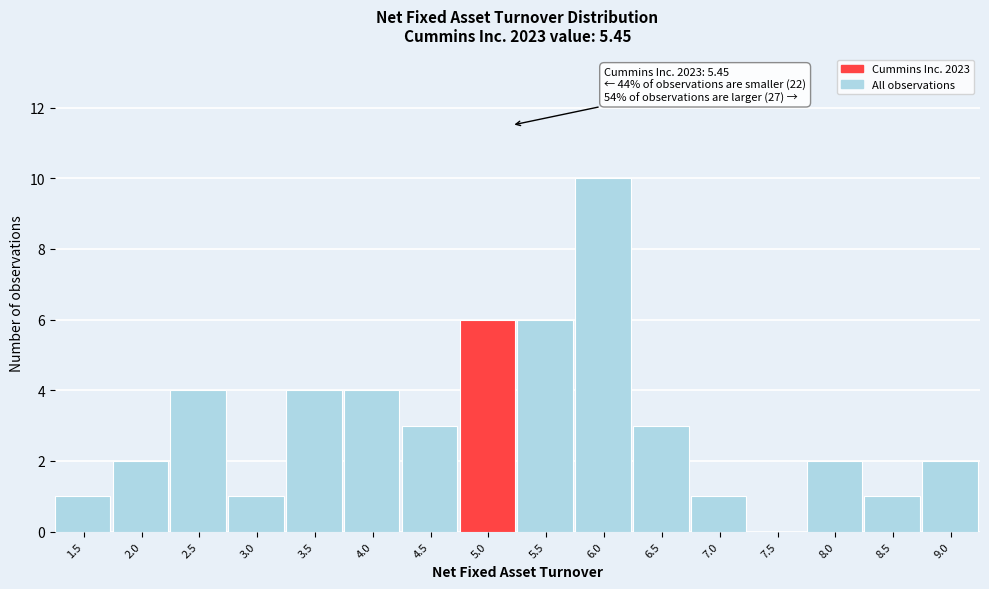

Reading left to right, list all the values displayed in this chart.

1.5=1	2.0=2	2.5=4	3.0=1	3.5=4	4.0=4	4.5=3	5.0=6	5.5=6	6.0=10	6.5=3	7.0=1	7.5=0	8.0=2	8.5=1	9.0=2